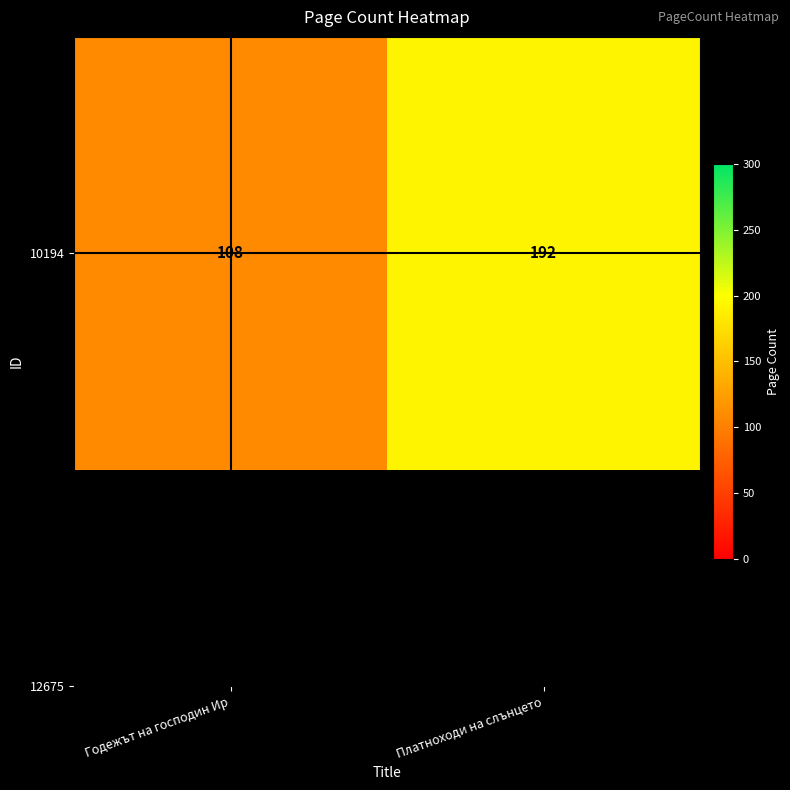

What is the ratio of the value at Годежът на господин Ир to the value at Платноходи на слънцето?

0.6